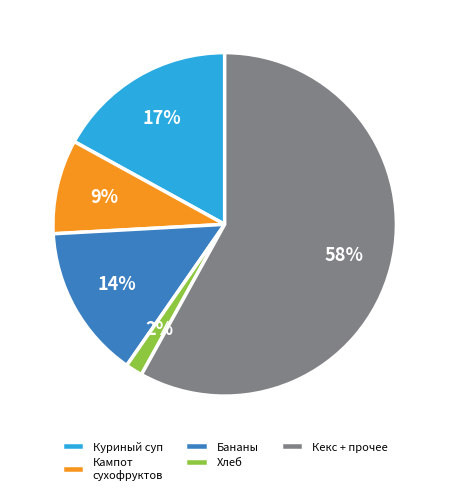

Does Кампот сухофруктов account for over 50% of the chart?

No